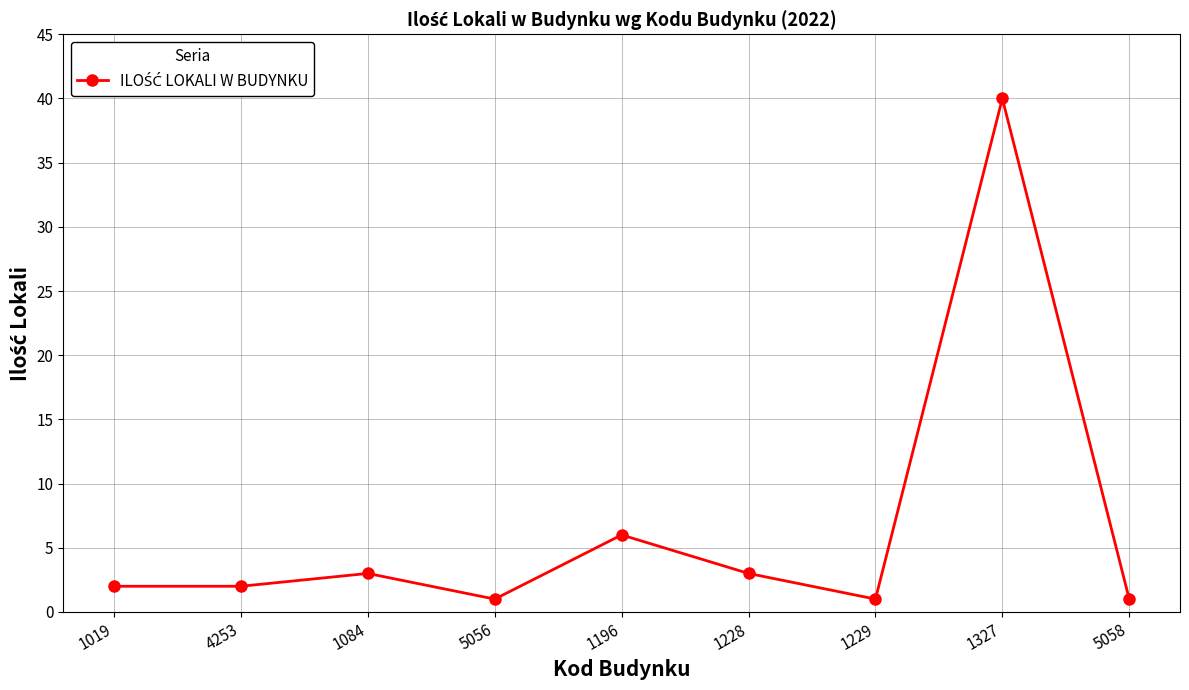

What is the difference between the maximum and minimum values?

39